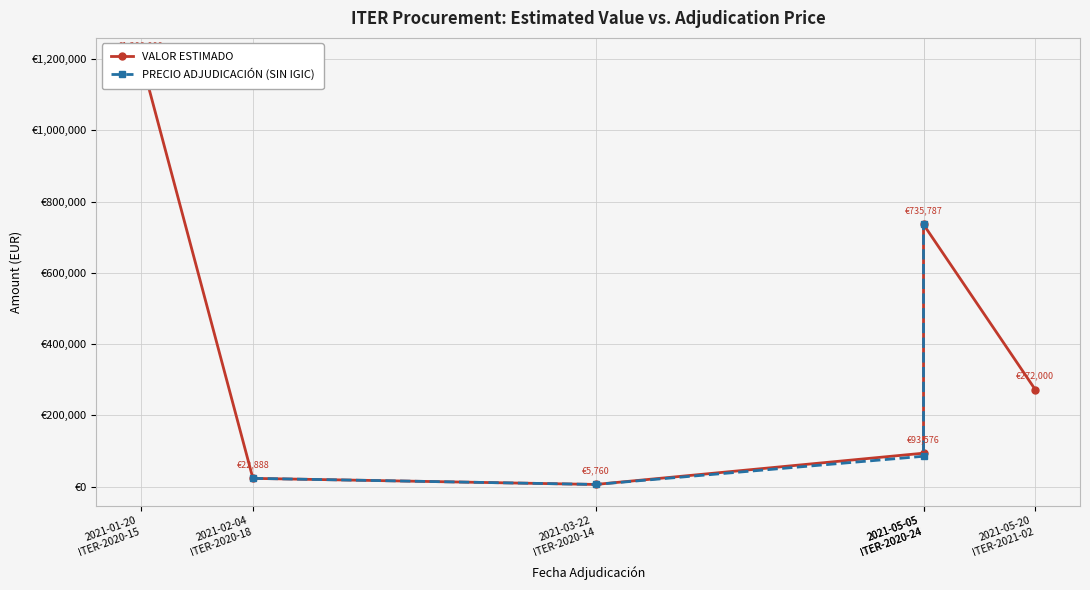

Which label corresponds to the smallest value in the chart?

2021-03-22
ITER-2020-14